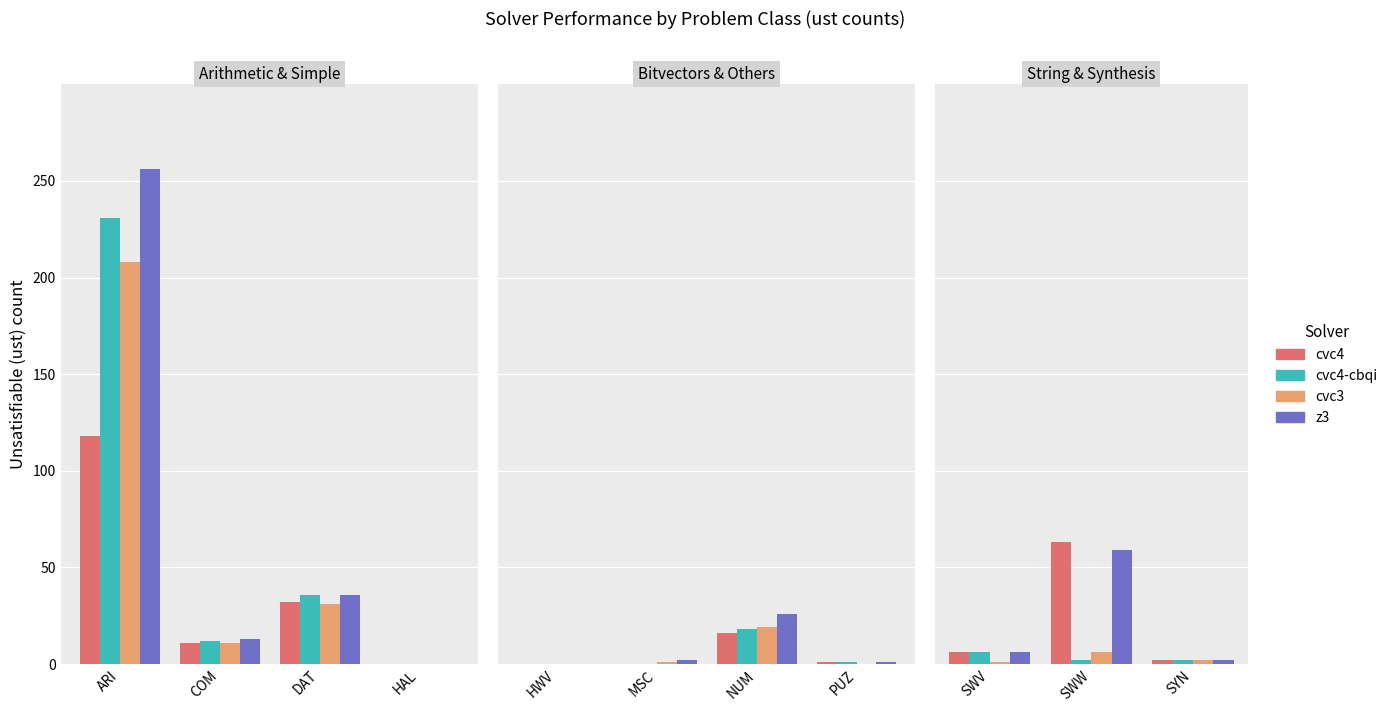

Does the chart contain any negative values?

No